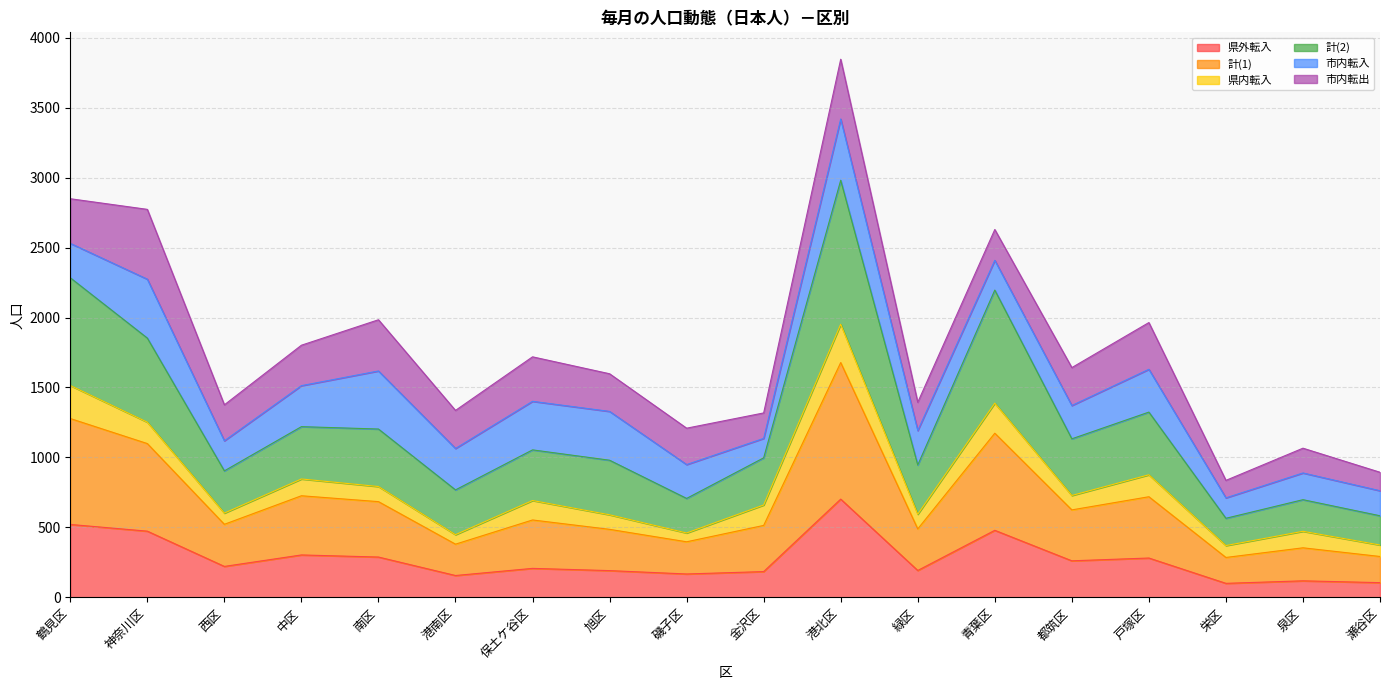

How many data points in 計(2) are less than 1054?

9